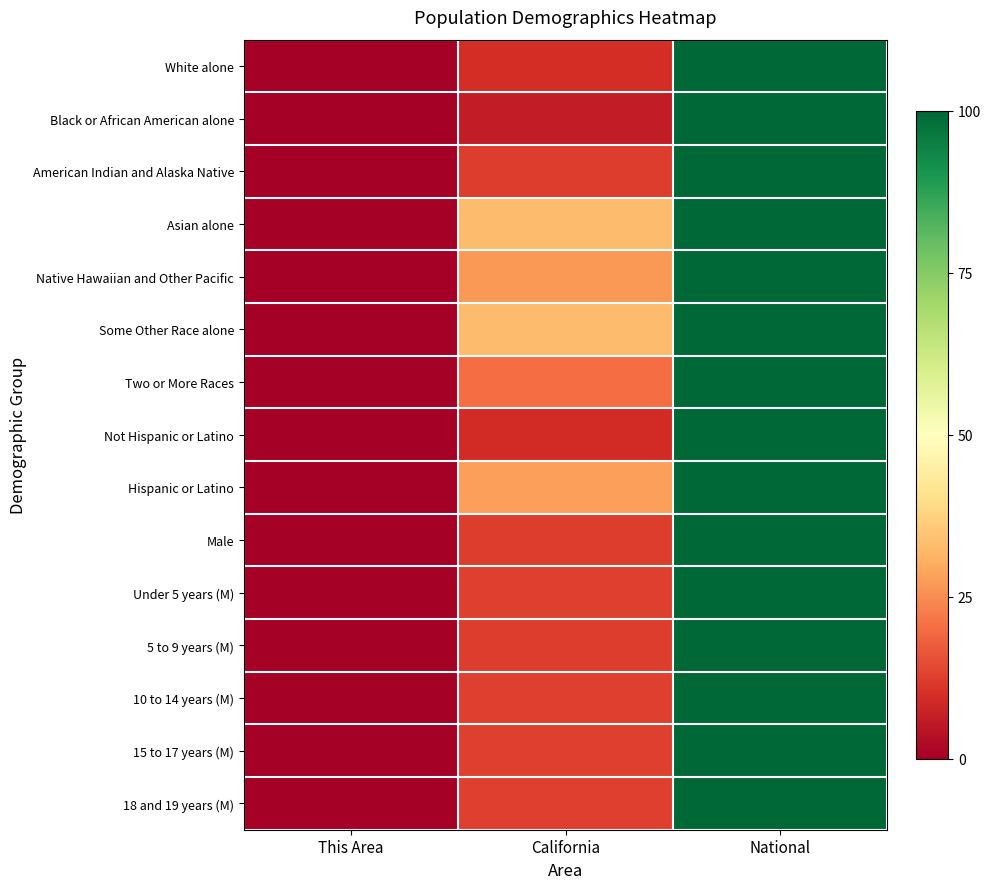

At which category does the chart reach its minimum across all series?

This Area